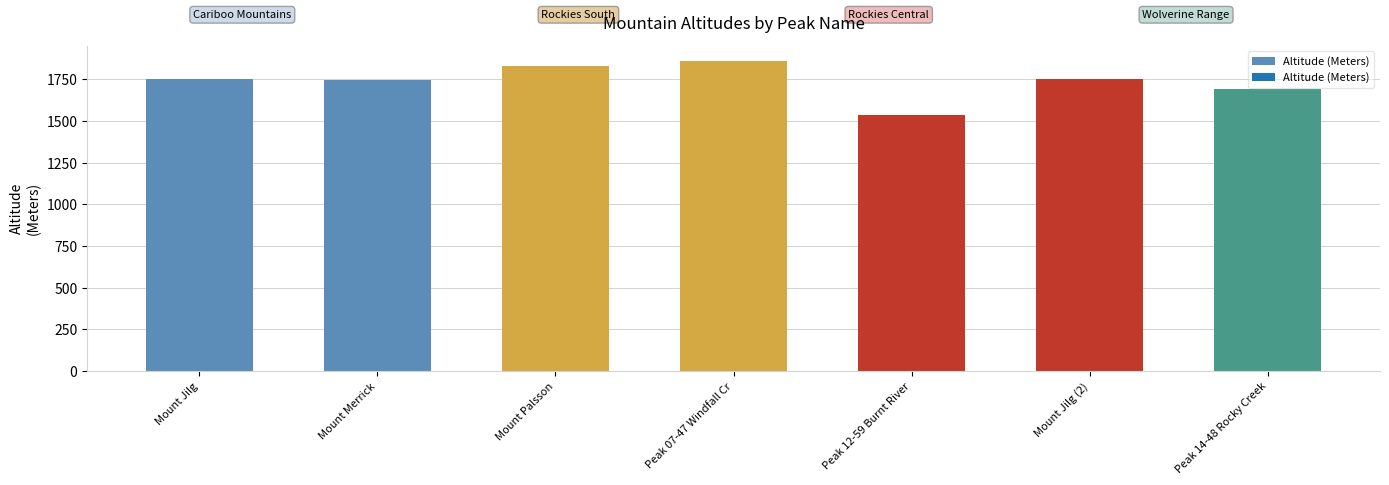

What is the sum of all values?

12167